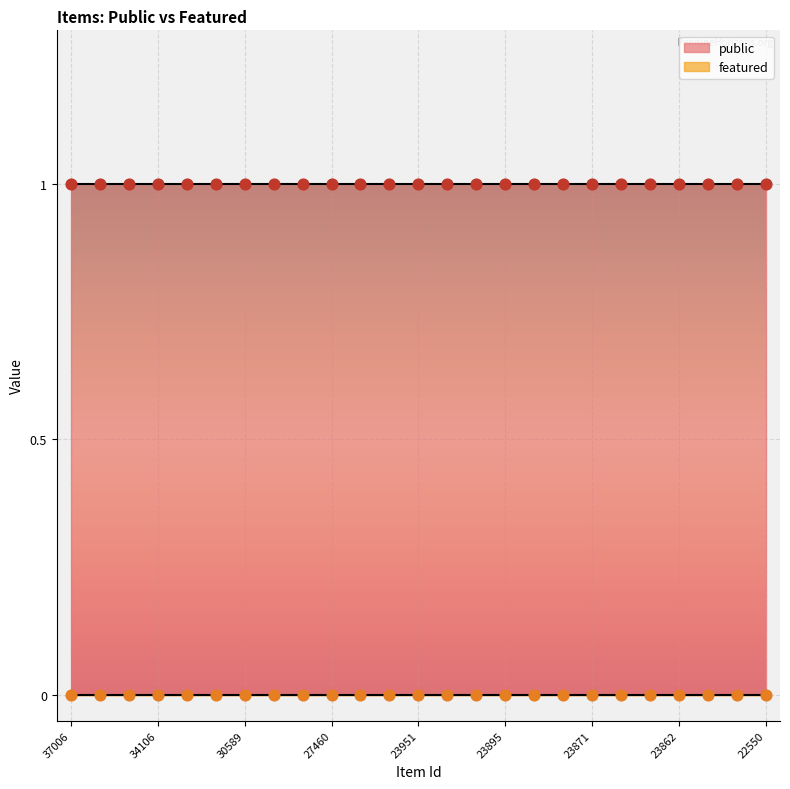

At how many categories does at least one series exceed 0?

25